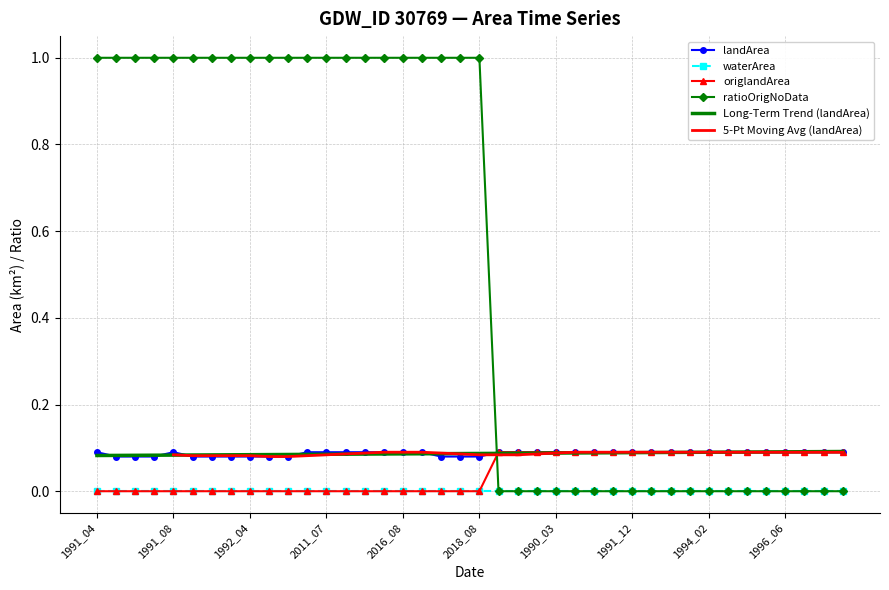

Is it true that waterArea equals 0.0 at 1991_12?

True